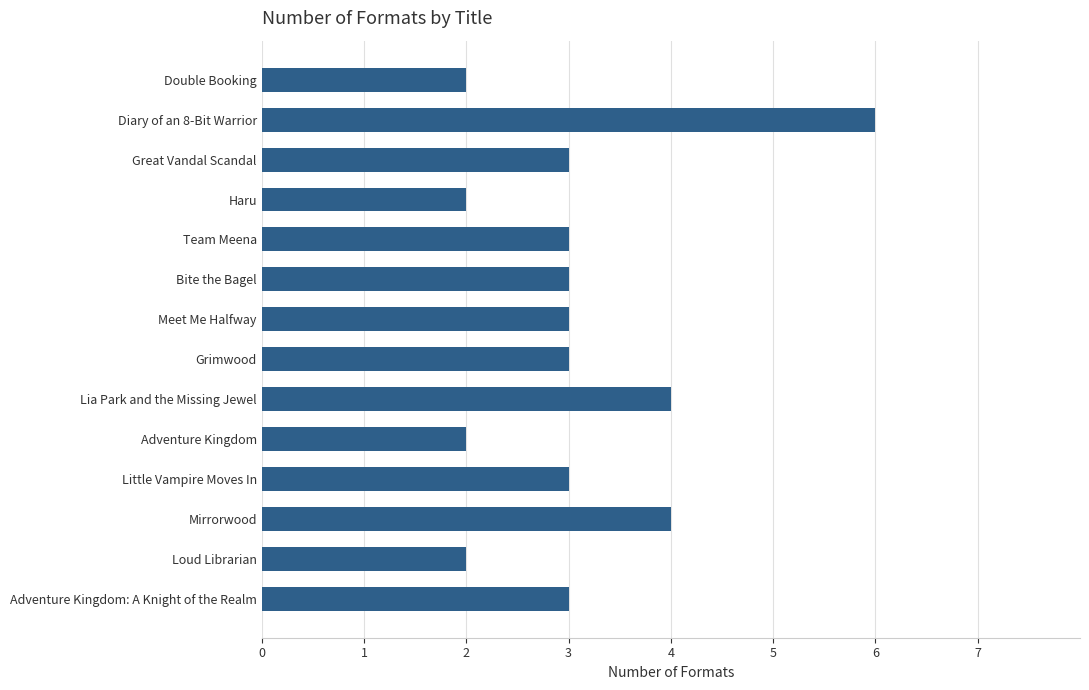

How many values are between 2 and 3?

11